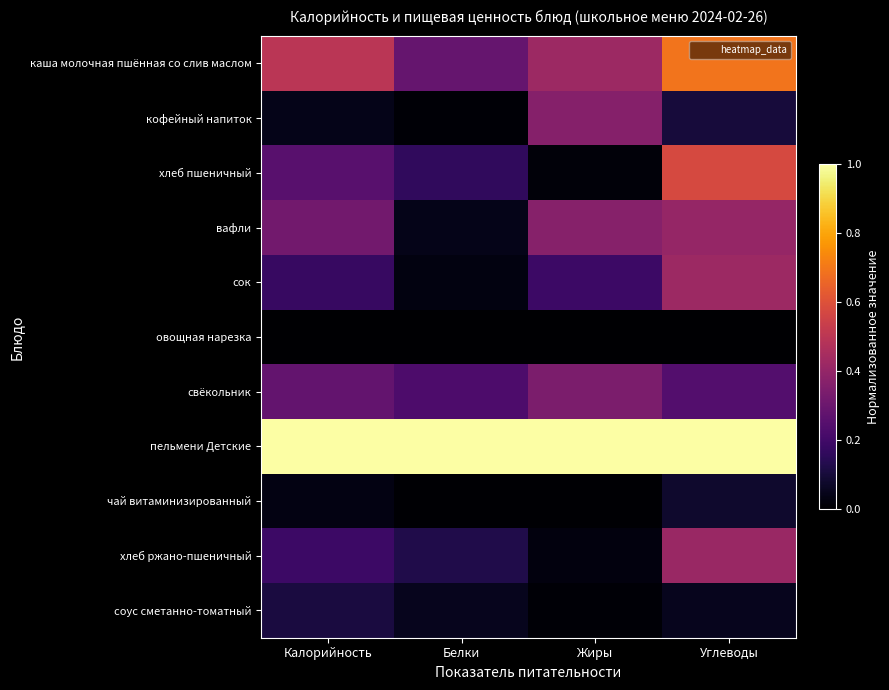

Between Белки and Калорийность, which is larger?

Калорийность